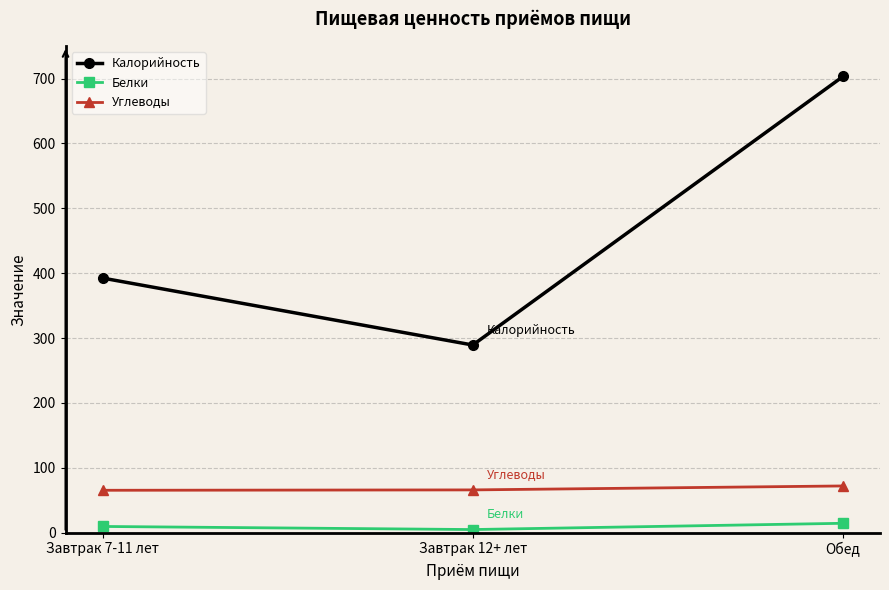

Is this an area chart (filled region under the line)?

No